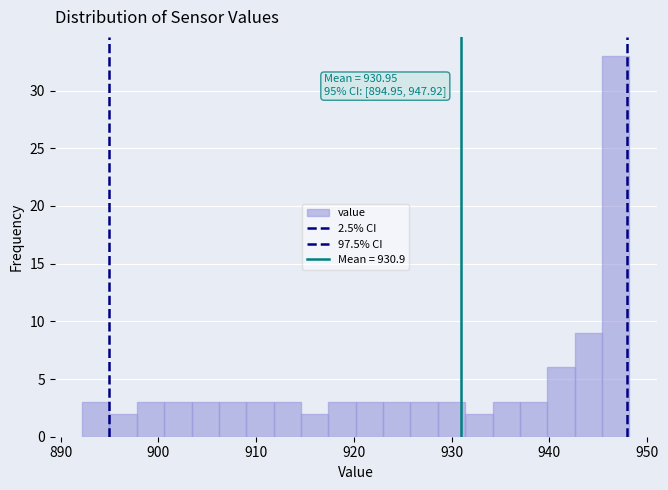

Read against the x-axis, roughly where is the centre of the tallest bar?

947